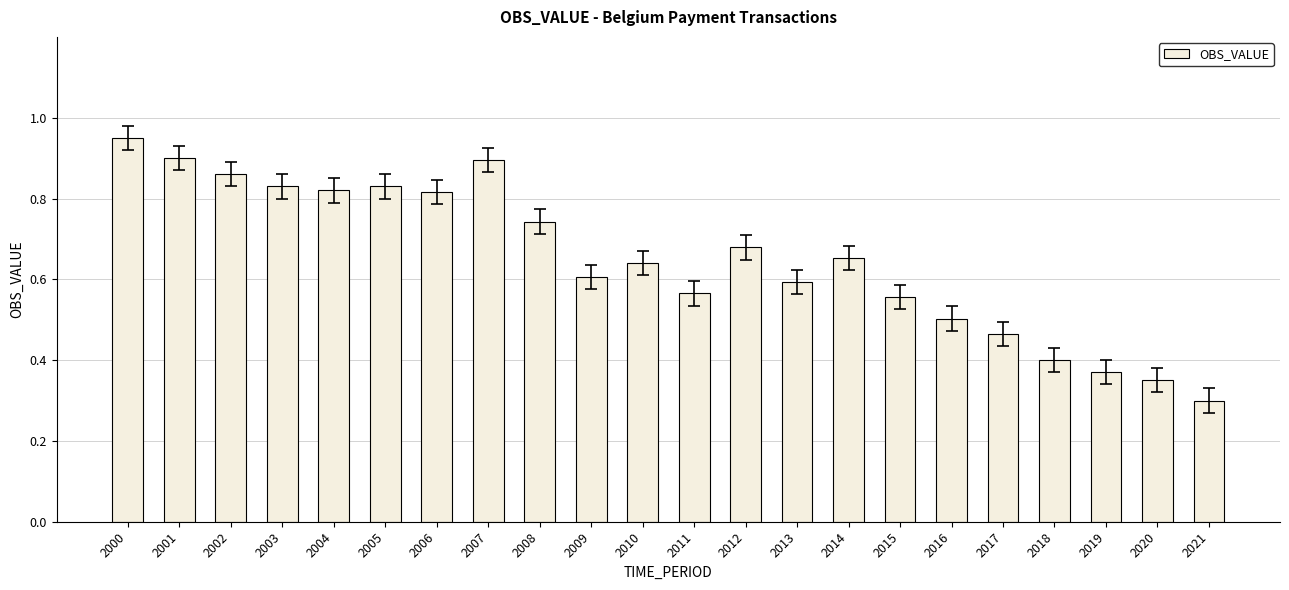

What is the sum of the values at 2013 and 2011?

1.2